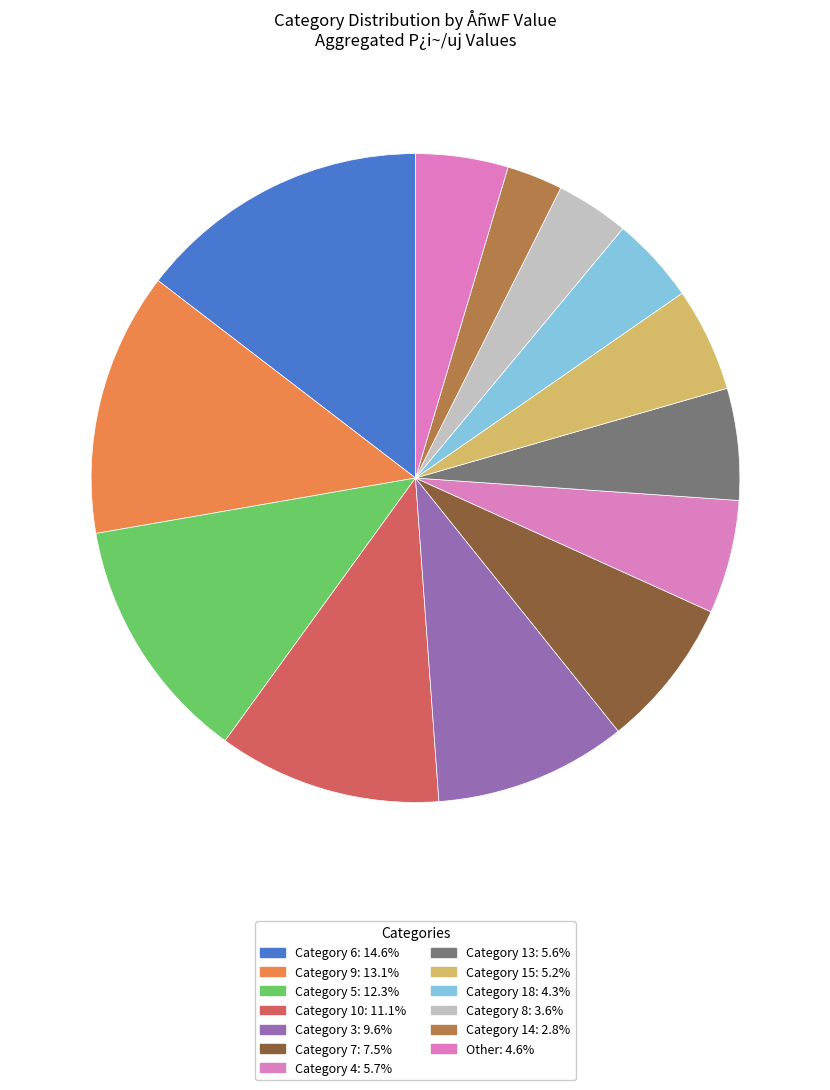

How many slices are in this pie chart?

13